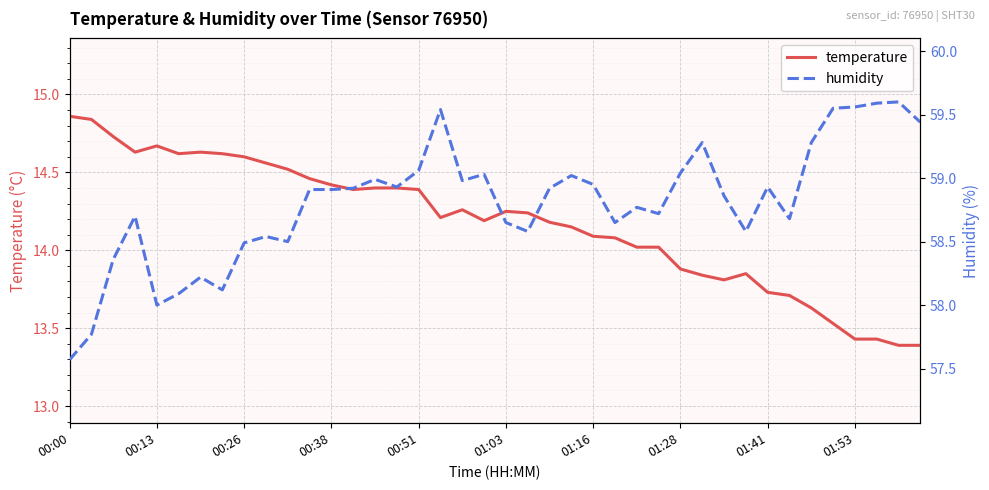

Rank the series by their maximum value, from highest to lowest.

humidity, temperature